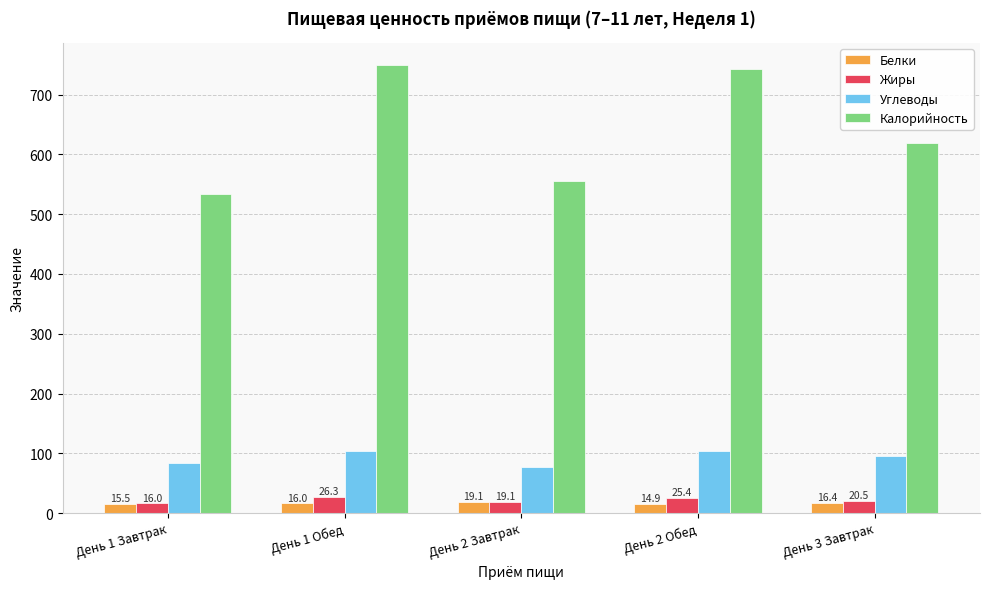

The value of Жиры at День 1 Обед is 26.3. True or false?

True